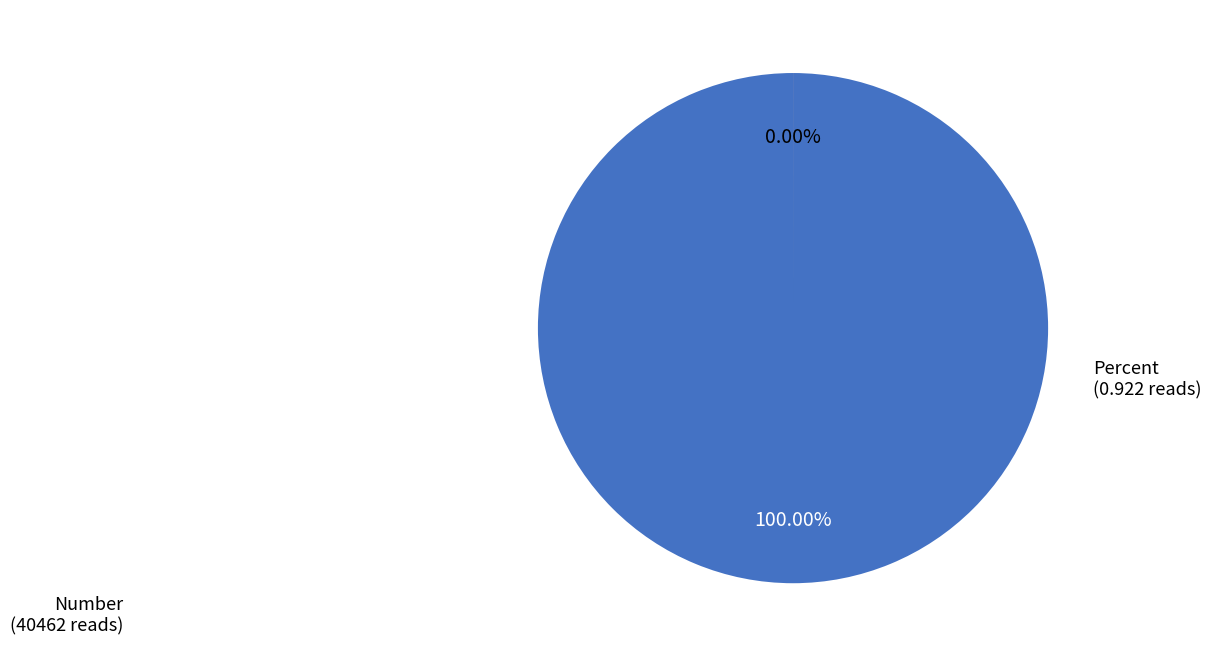

True or false: Number accounts for 99% of the total.

False